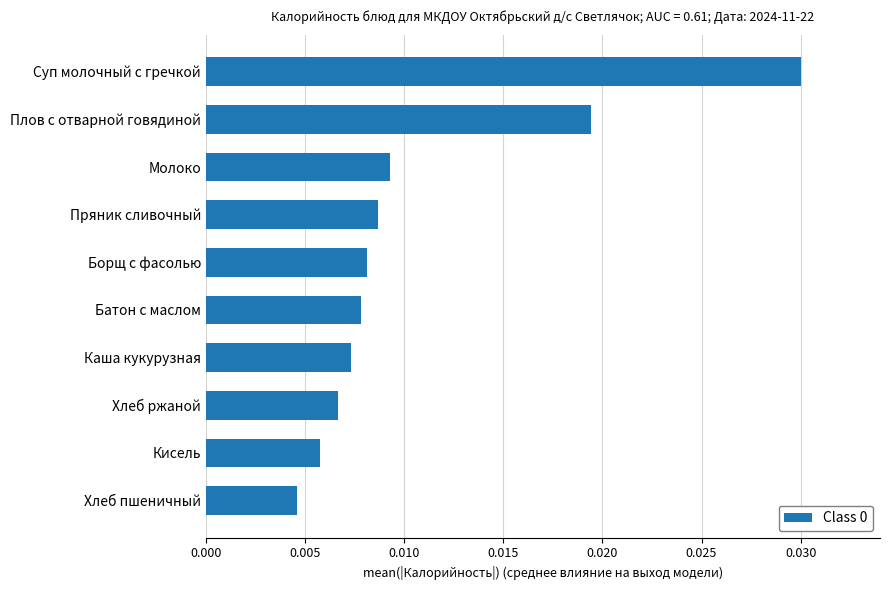

List the labels in order of value, largest first.

Суп молочный с гречкой, Плов с отварной говядиной, Молоко, Пряник сливочный, Борщ с фасолью, Батон с маслом, Каша кукурузная, Хлеб ржаной, Кисель, Хлеб пшеничный